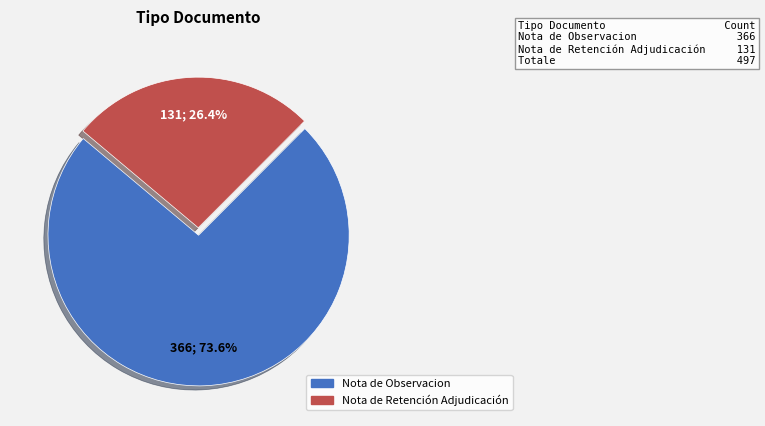

Which category has the smallest portion of the pie?

Nota de Retención Adjudicación